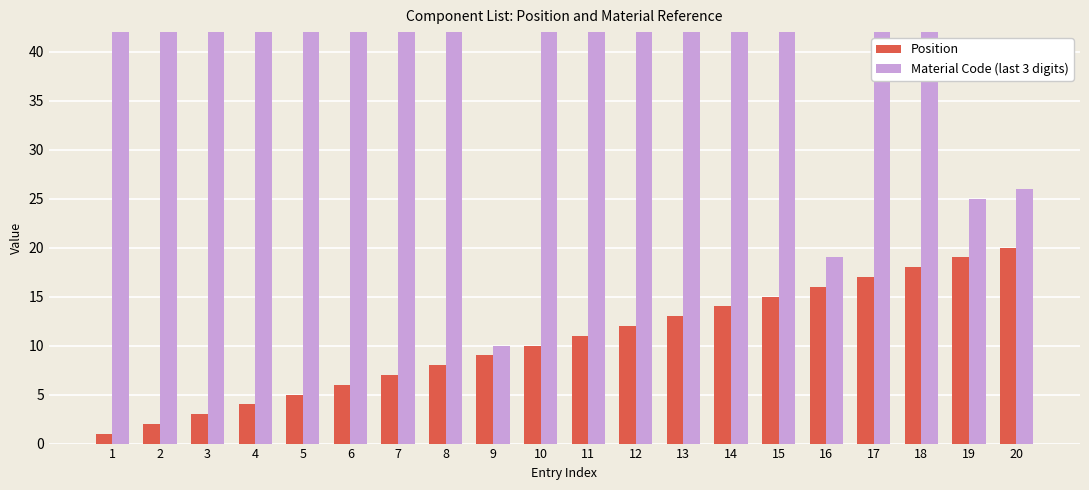

What is the greatest value displayed?

967